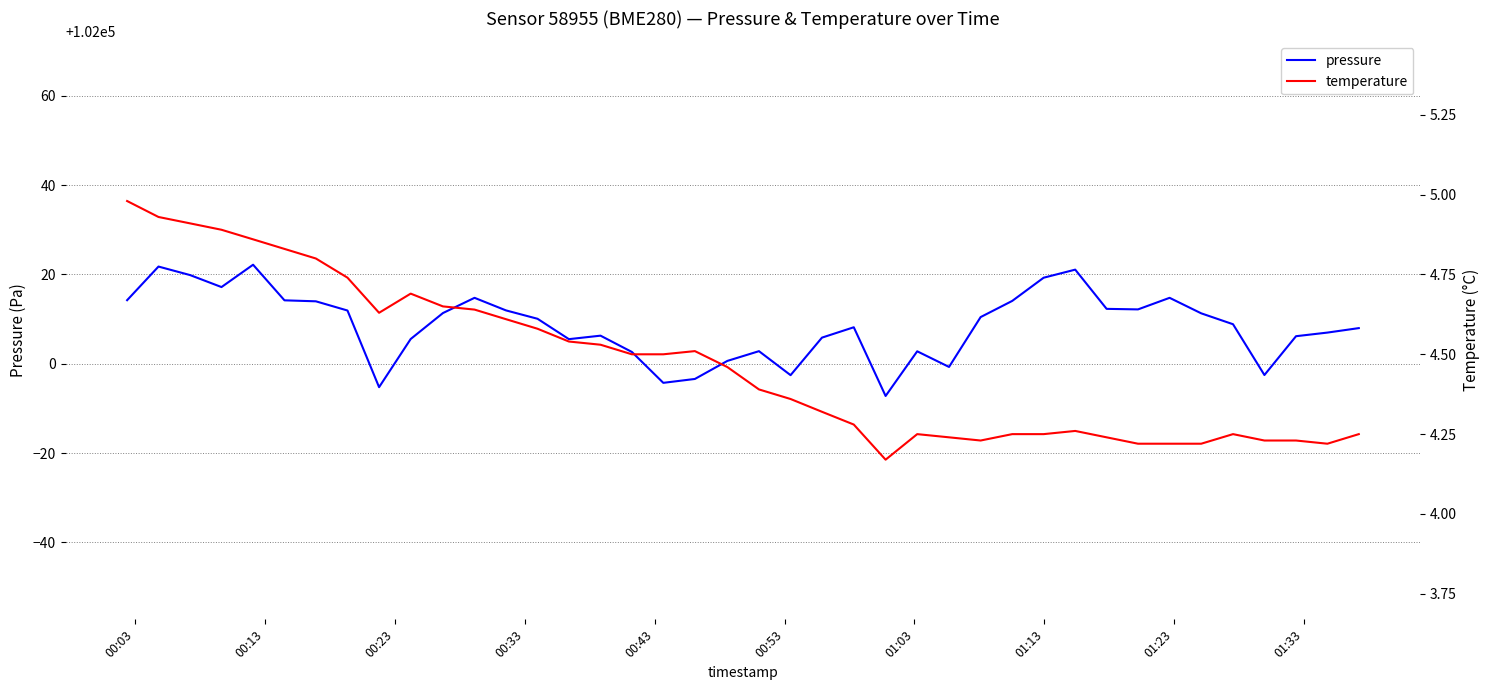

What is the minimum value for pressure?

101992.8